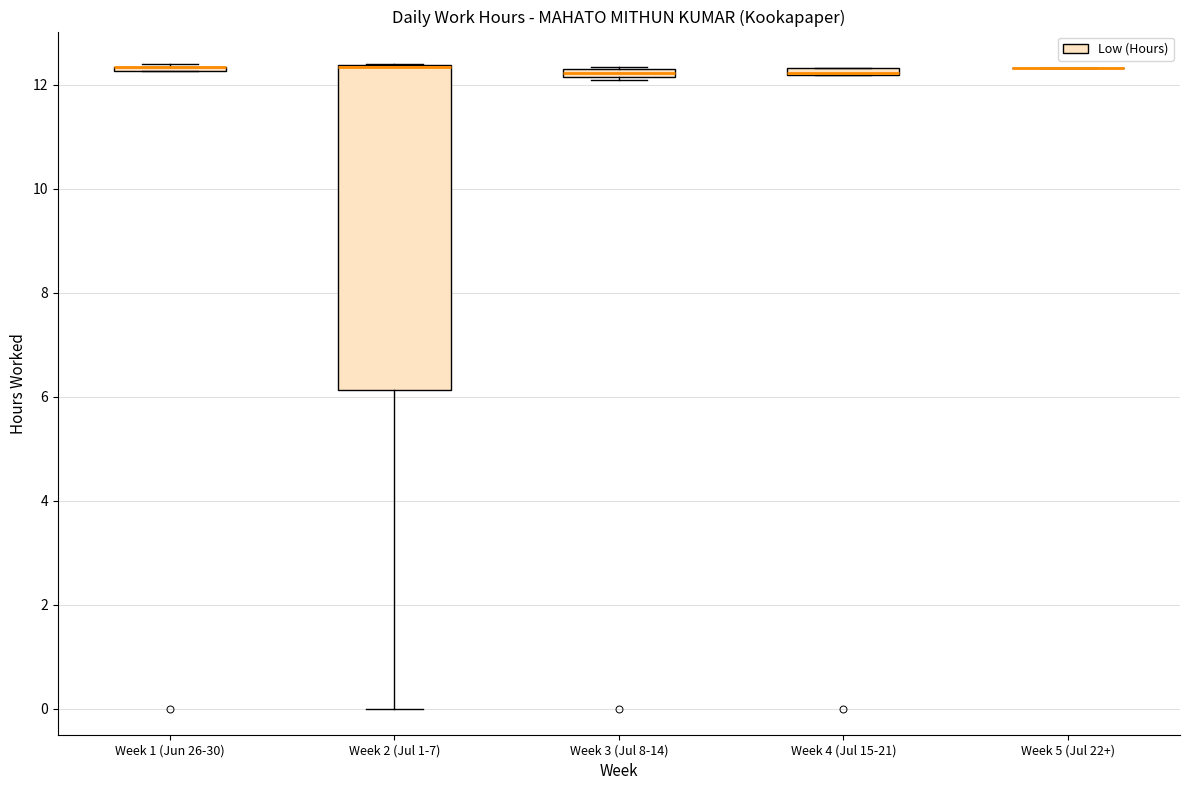

Comparing the boxes themselves (not the whiskers), which one is the tallest?

Week 2 (Jul 1-7)